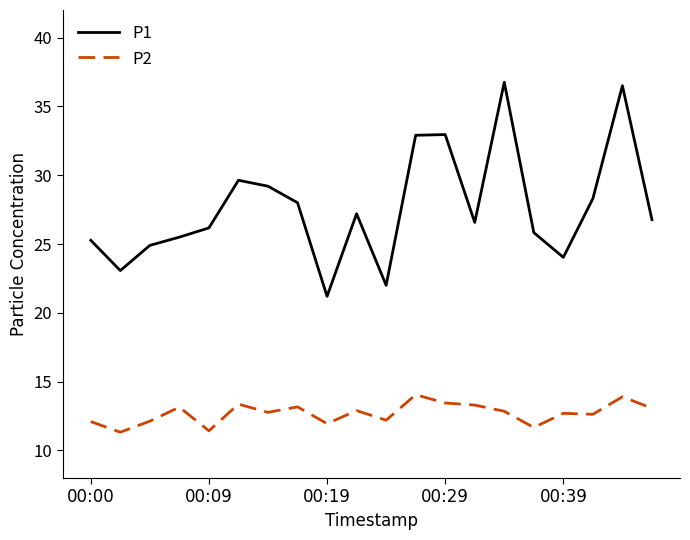

What is the maximum value for P2?

14.1